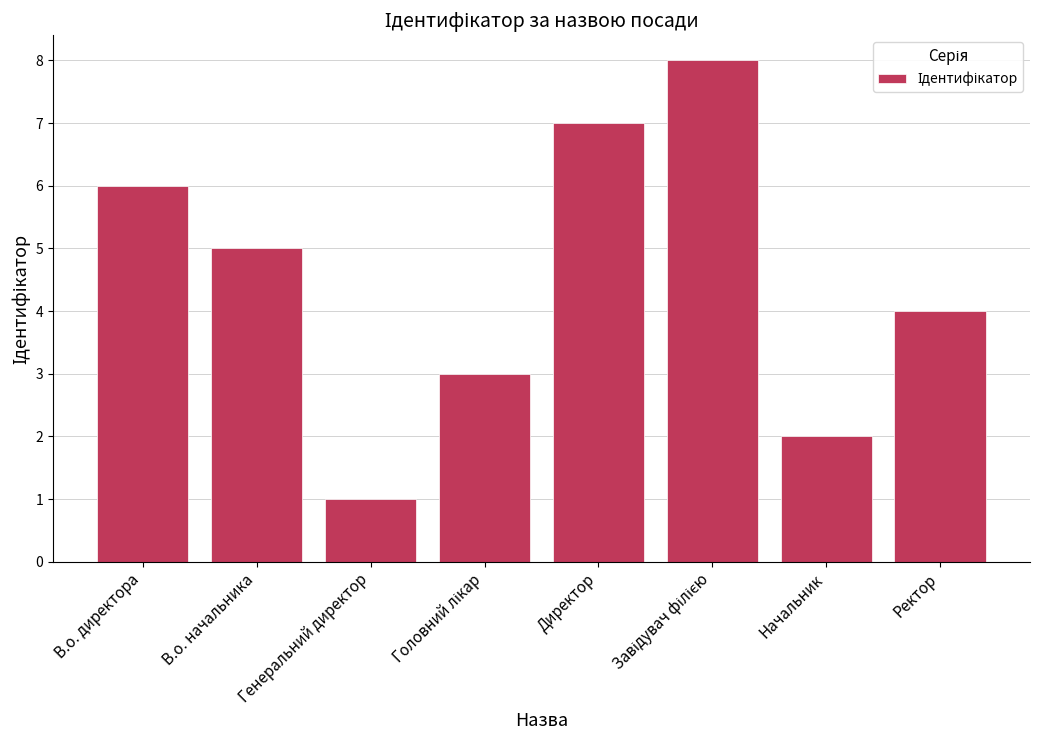

Which has a higher value, Директор or Генеральний директор?

Директор